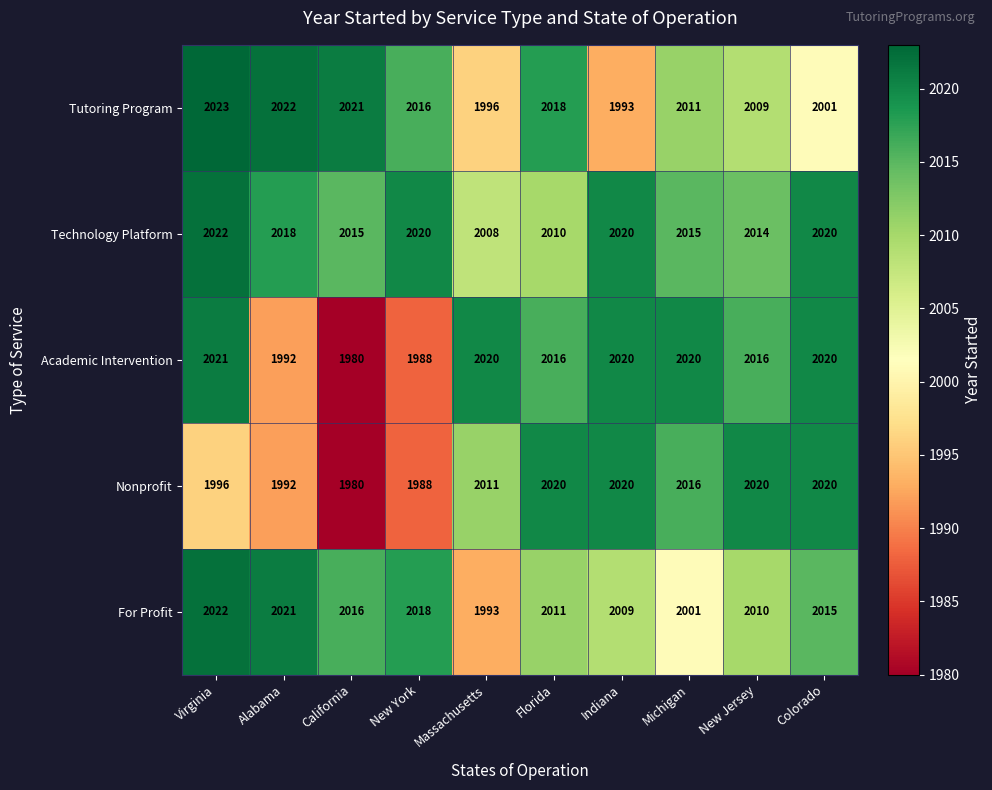

What is the difference between the second highest and minimum values in the Nonprofit series?

40